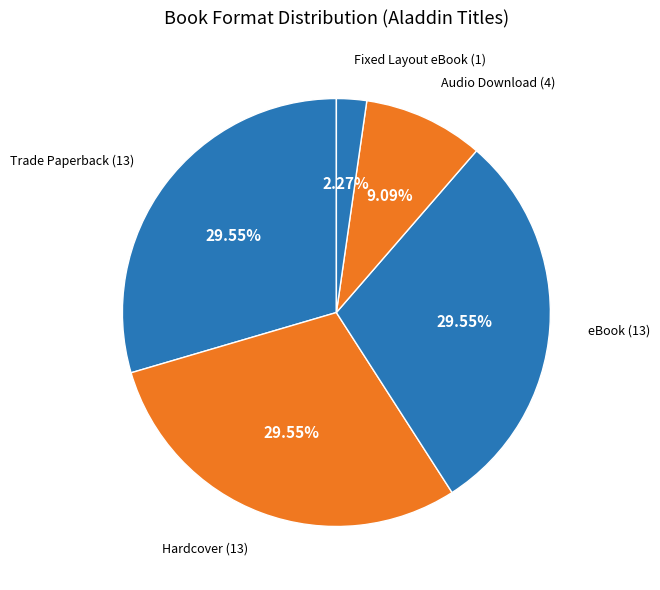

How many segments does this pie chart have?

5